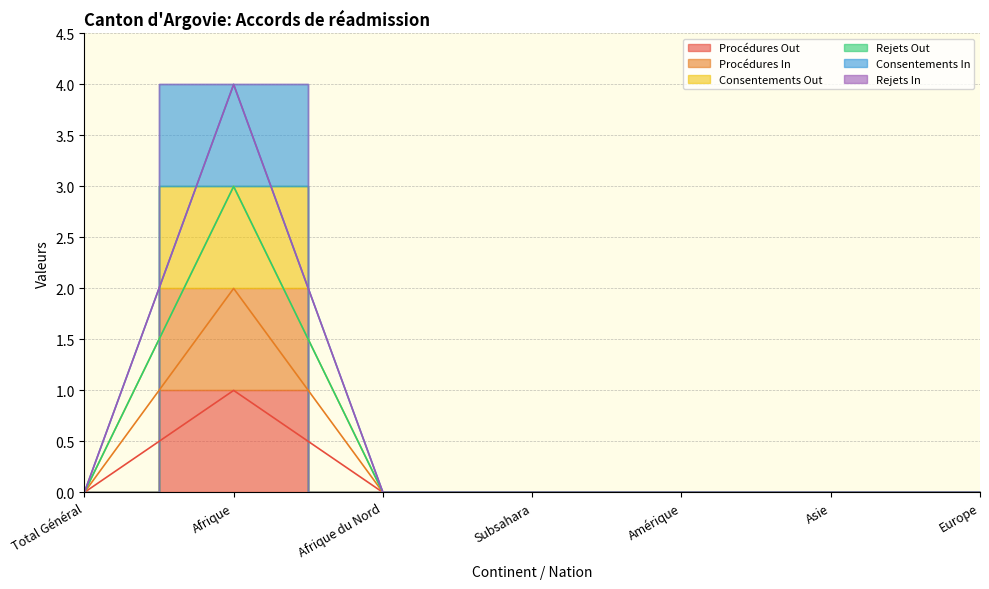

Rank the categories by Consentements Out value from highest to lowest.

Afrique, Total Général, Afrique du Nord, Subsahara, Amérique, Asie, Europe